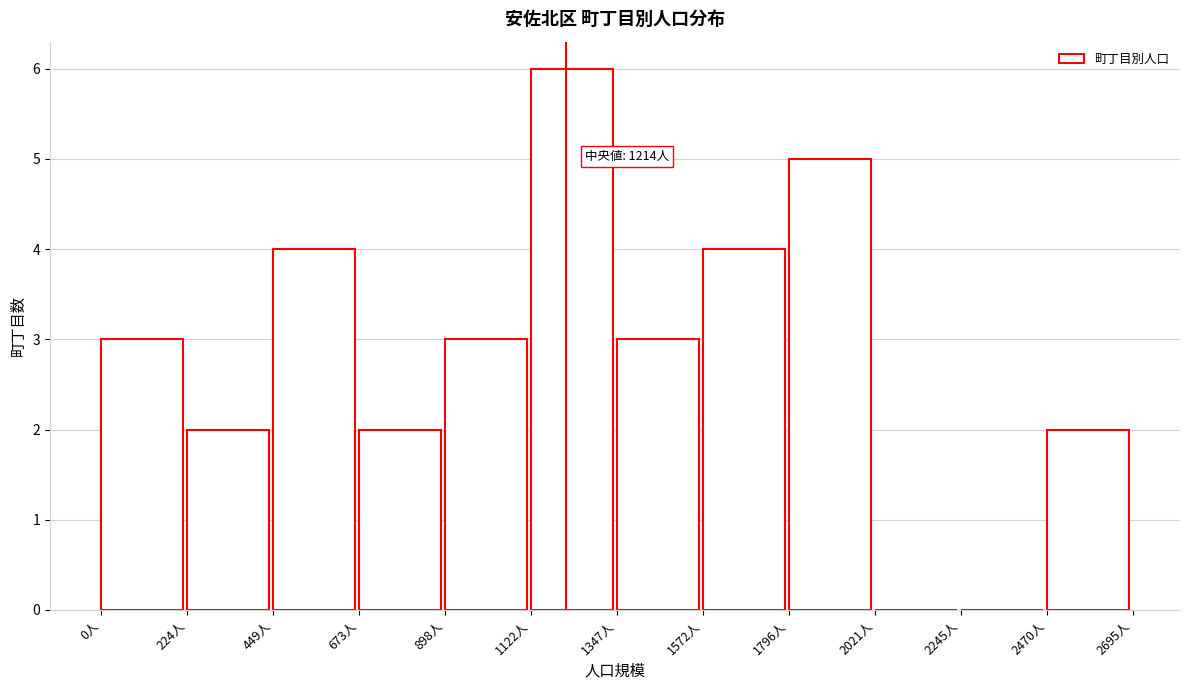

Over which range of the x-axis is the bar tallest?

1100 to 1350